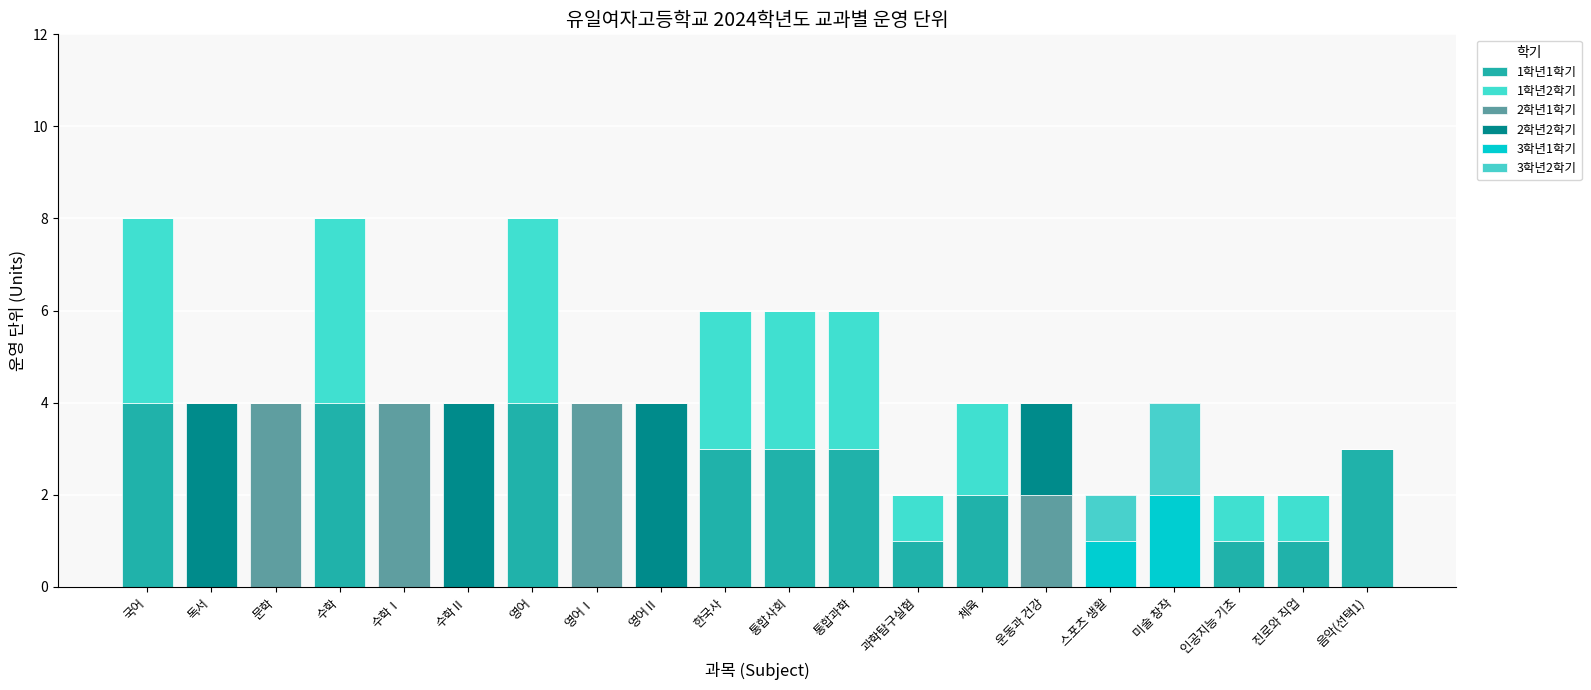

What is the total value across all series at 영어?

8